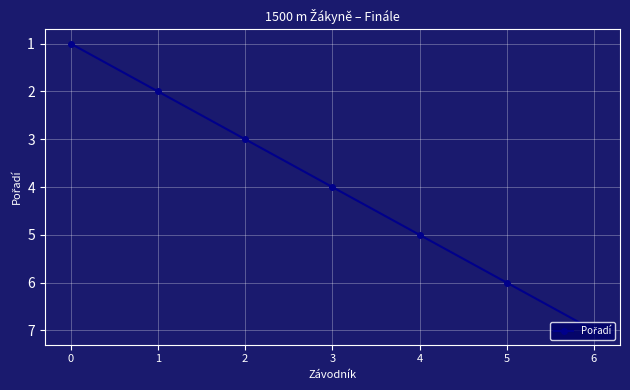

What is the ratio of the value at 1 to the value at 6?

0.3